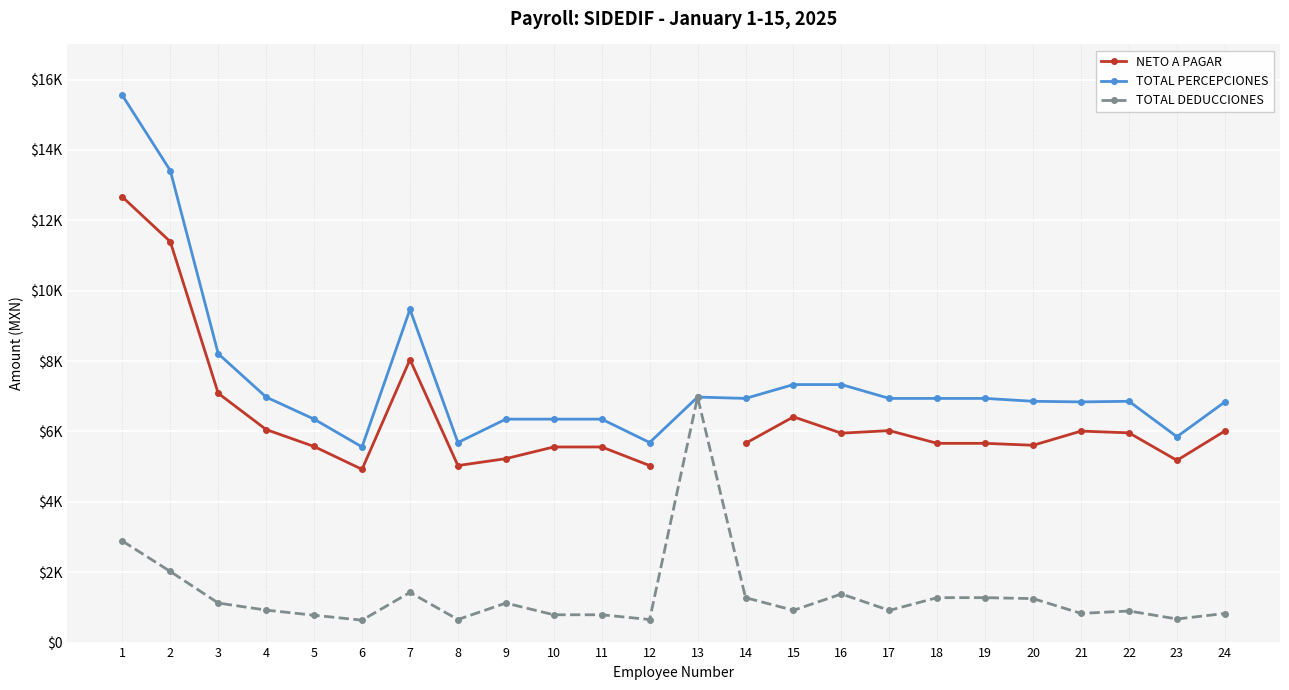

At which label does TOTAL DEDUCCIONES reach its minimum?

6